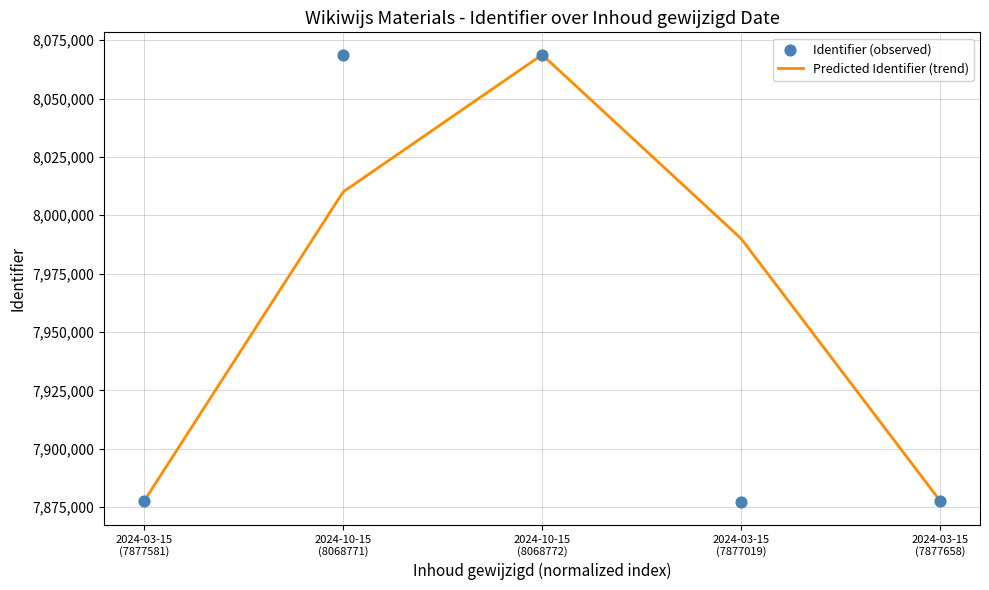

What is the lowest value of the Predicted Identifier (trend) series?

7877581.0